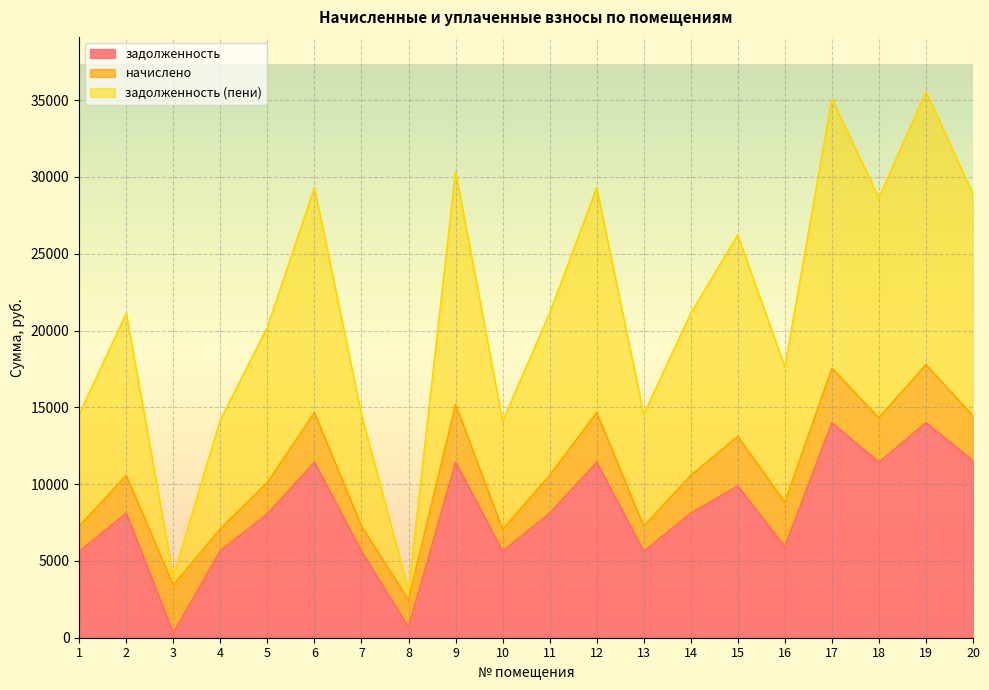

How many lines are shown in the chart?

3